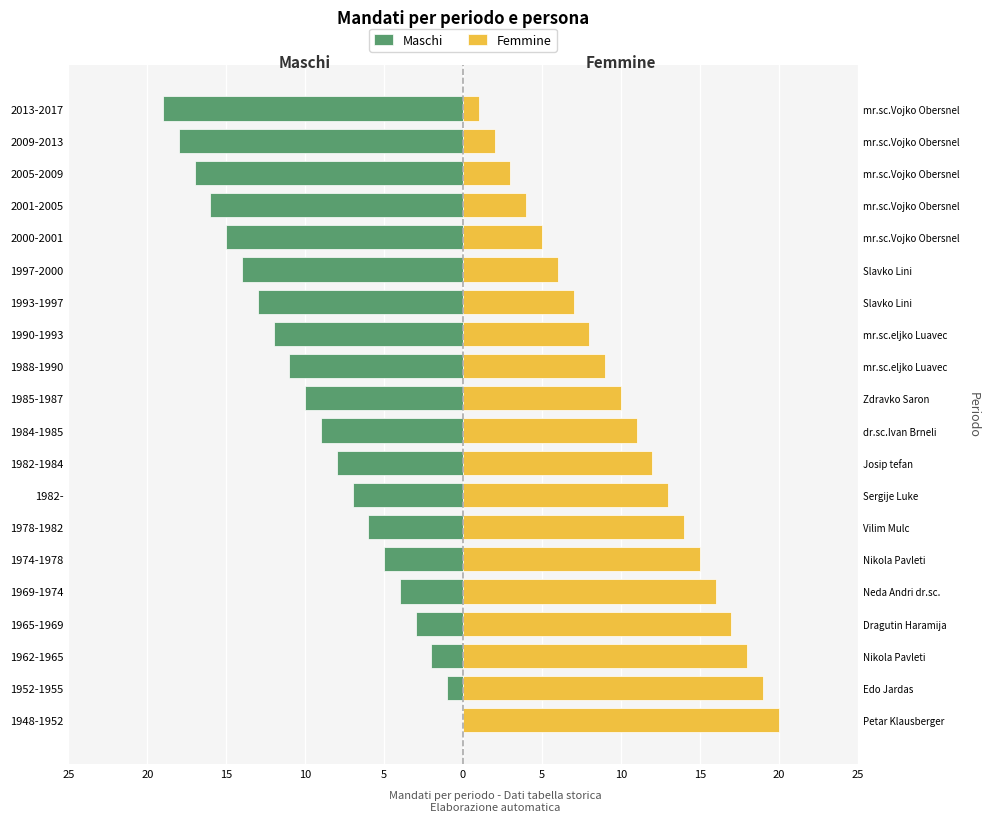

Reading left to right, extract all data points from this chart.

Maschi: 0	-1	-2	-3	-4	-5	-6	-7	-8	-9	-10	-11	-12	-13	-14	-15	-16	-17	-18	-19
Femmine: 20	19	18	17	16	15	14	13	12	11	10	9	8	7	6	5	4	3	2	1